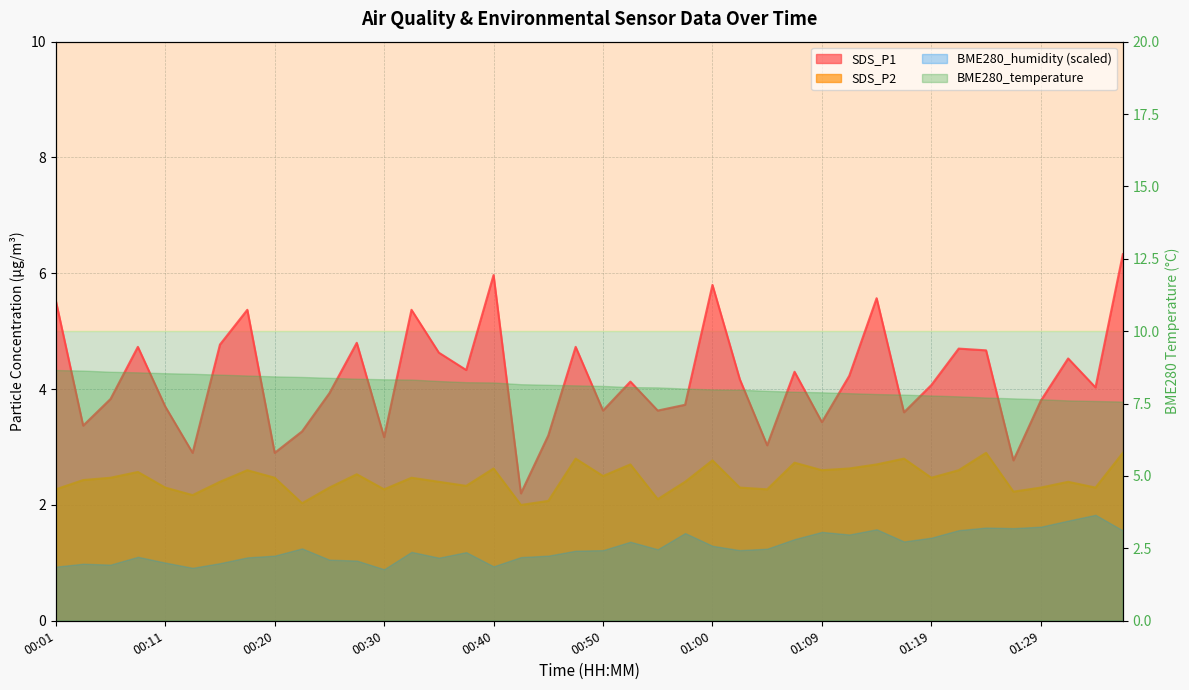

What is the label of the 5th point from the right?

01:26